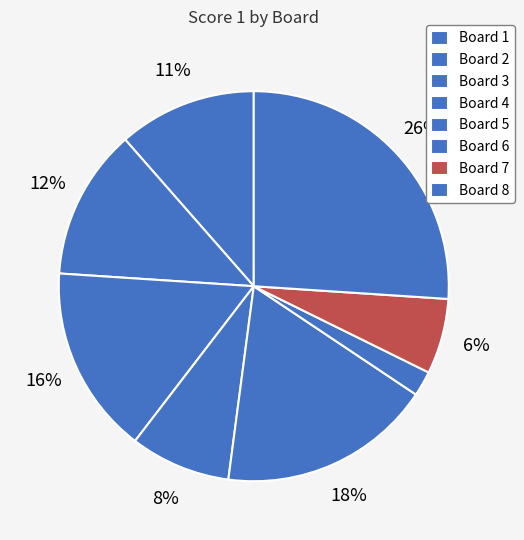

How many slices are in this pie chart?

8